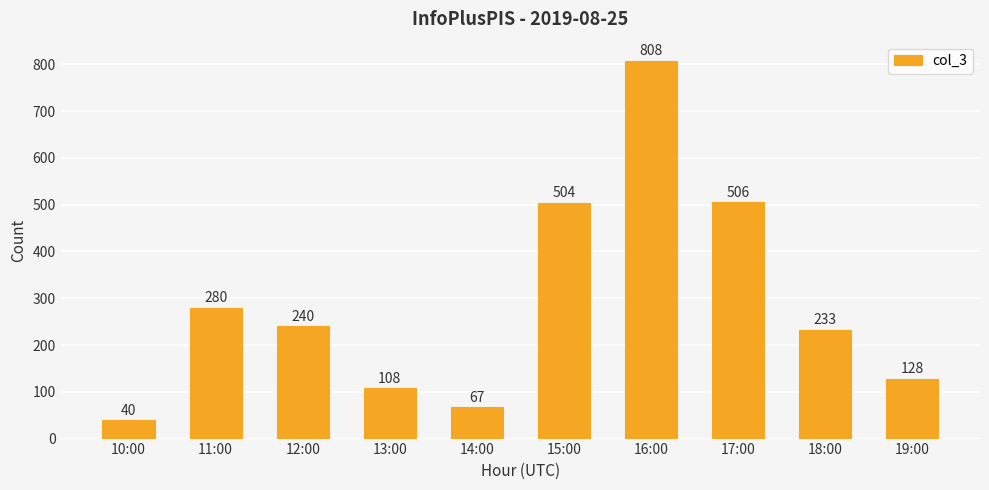

The value at 10:00 is 40. True or false?

True